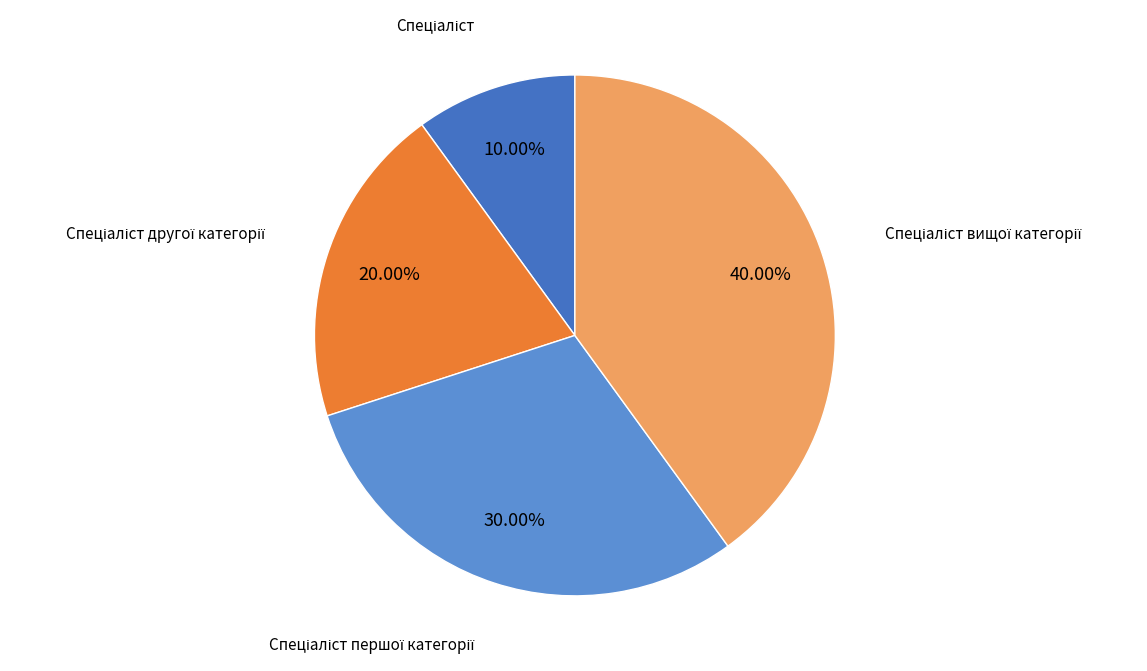

Does any single category account for the majority?

No